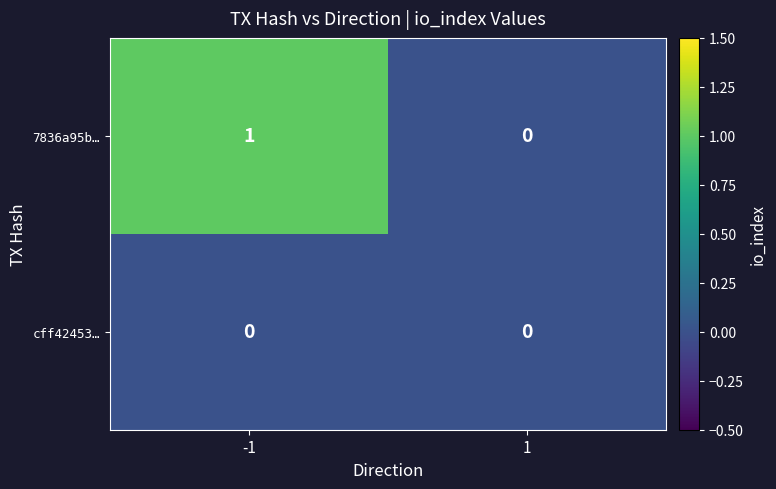

Rank the series by their maximum value, from highest to lowest.

7836a95b…, cff42453…